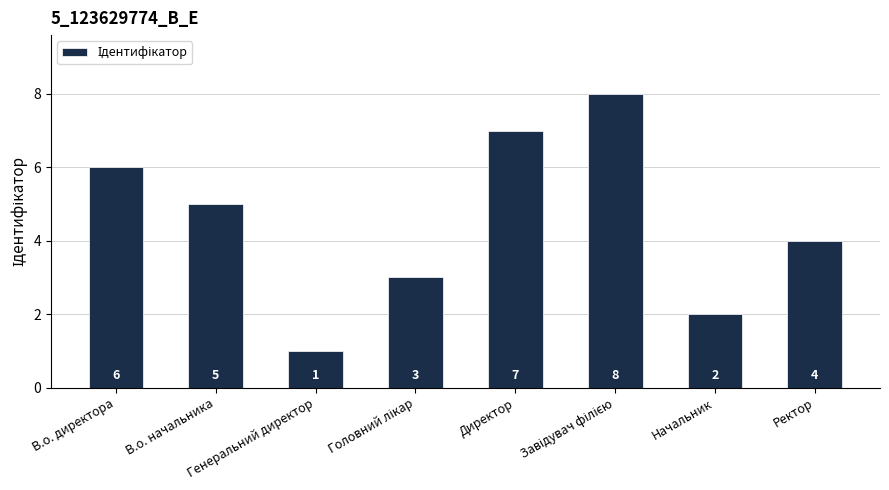

What is the change in value from В.о. начальника to Директор?

+2